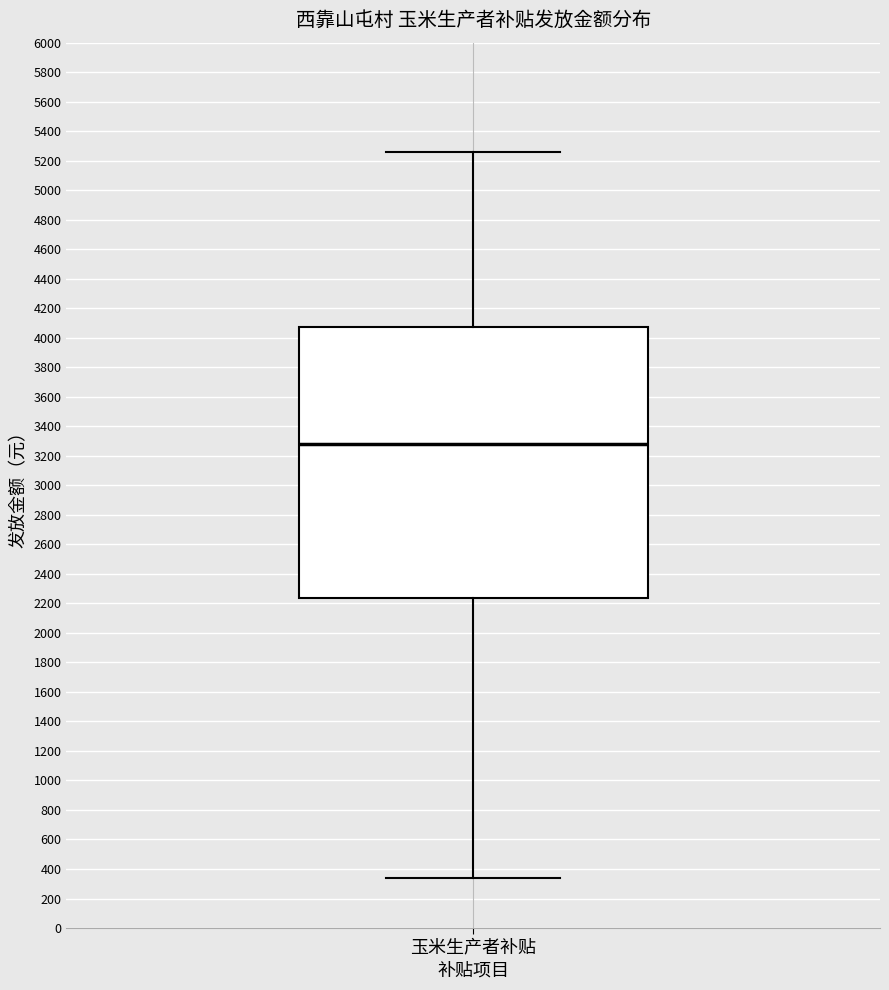

Where does the lower whisker of the box for 玉米生产者补贴 end on the y-axis? The values are not printed on the chart, so give them approximately, as read against the axis.

340